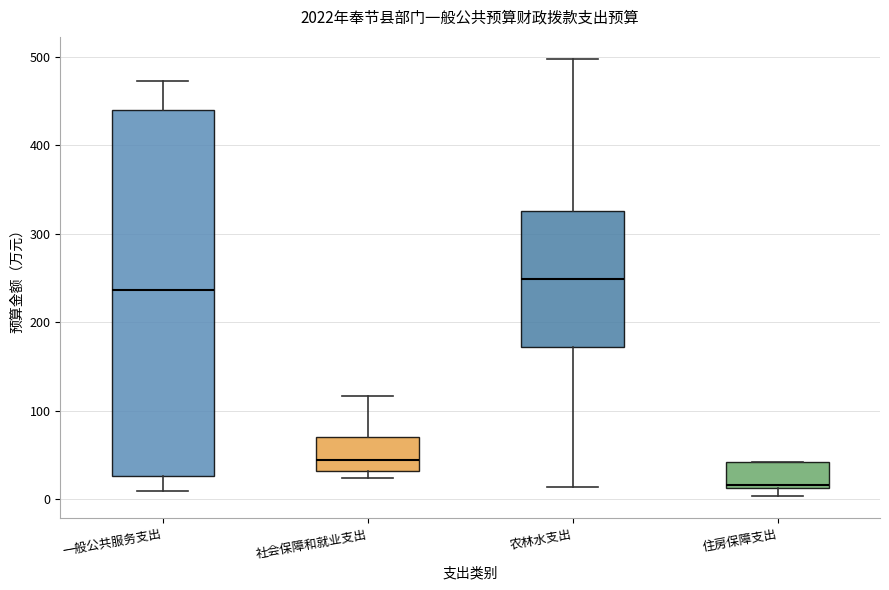

Where does the upper whisker of the box for 农林水支出 end on the y-axis? The values are not printed on the chart, so give them approximately, as read against the axis.

500